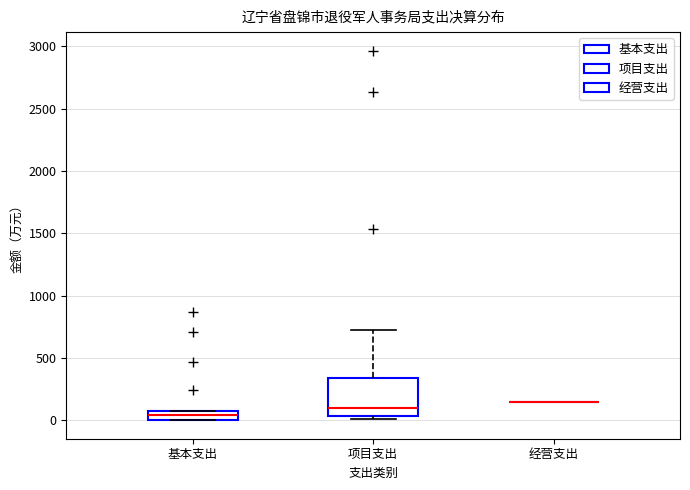

Where does the median line of the box for 基本支出 sit on the y-axis? The values are not printed on the chart, so give them approximately, as read against the axis.

50